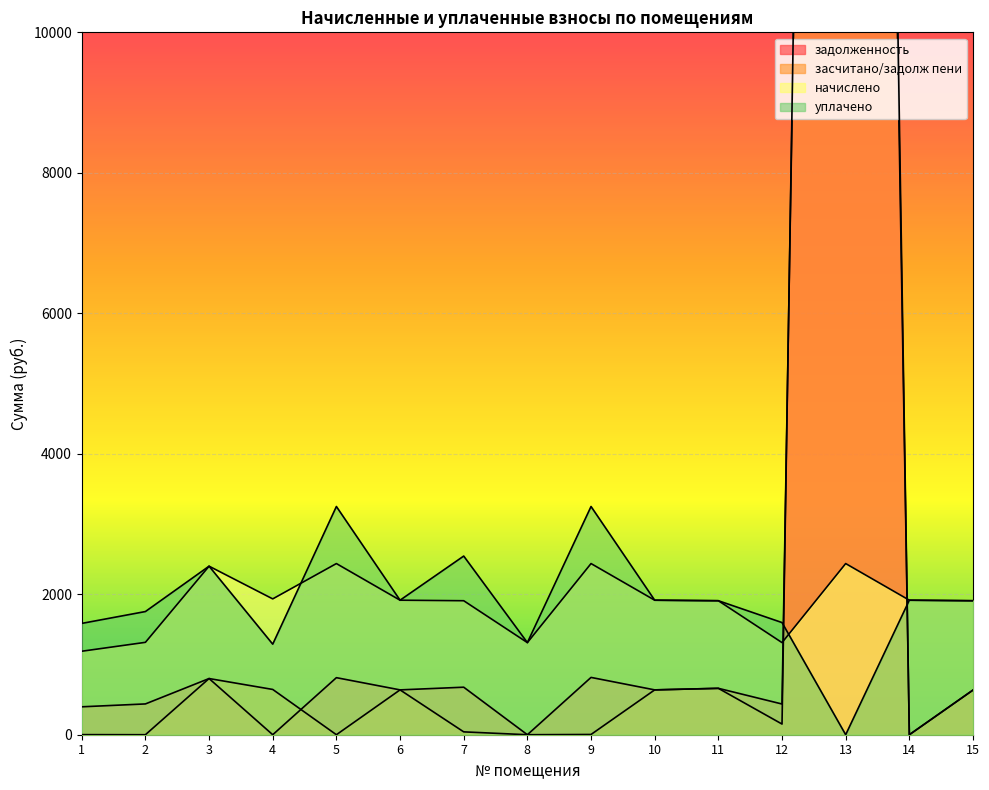

In задолженность, how many points are higher than both neighbors (excluding endpoints)?

6